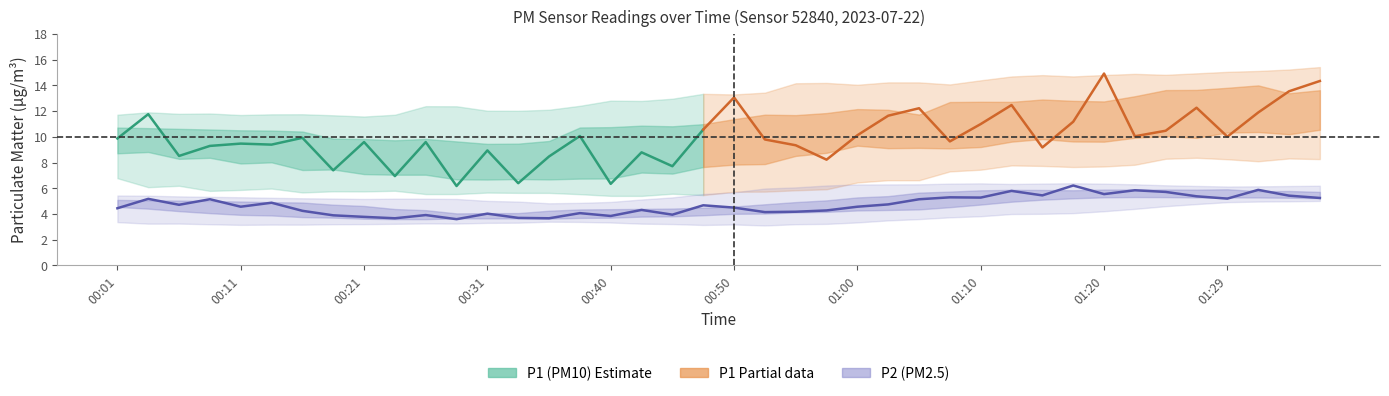

What is the value of the 38th point from the left?

5.9